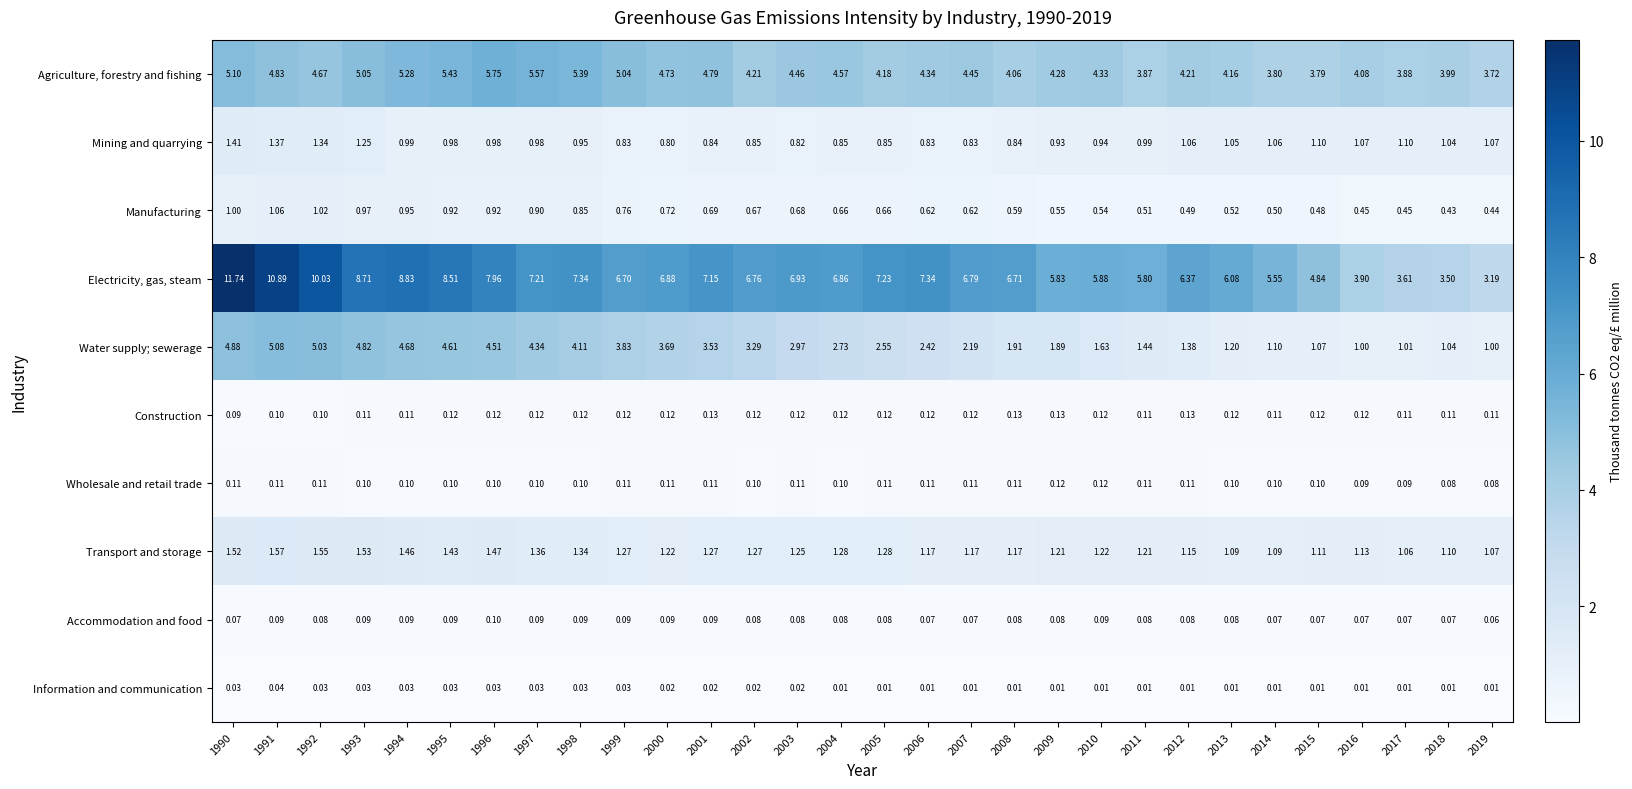

Between 2001 and 2013, which series saw the biggest shift?

Water supply; sewerage